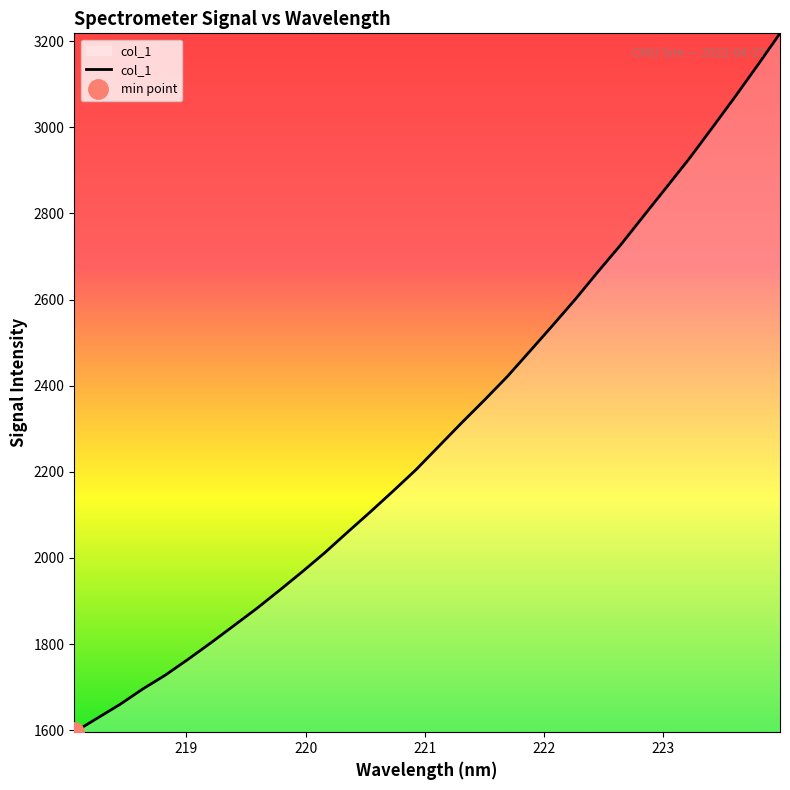

What is the average value?

2294.2